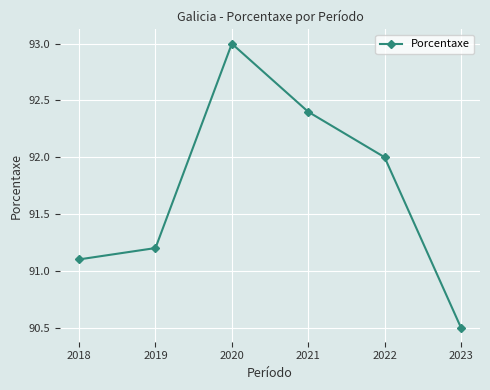

Reading left to right, list all the values displayed in this chart.

91.1	91.2	93.0	92.4	92.0	90.5